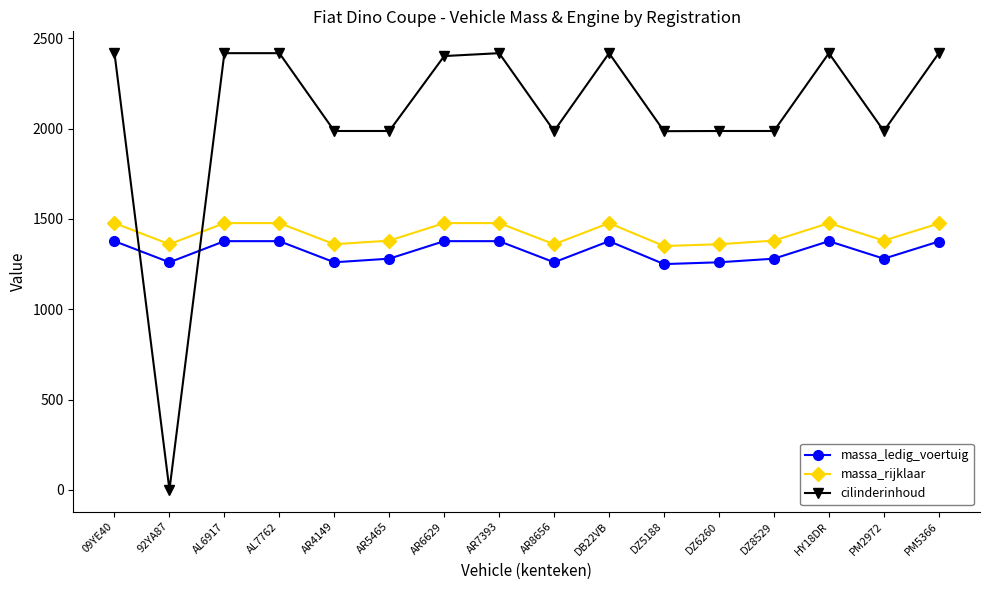

How many series are shown in this chart?

3